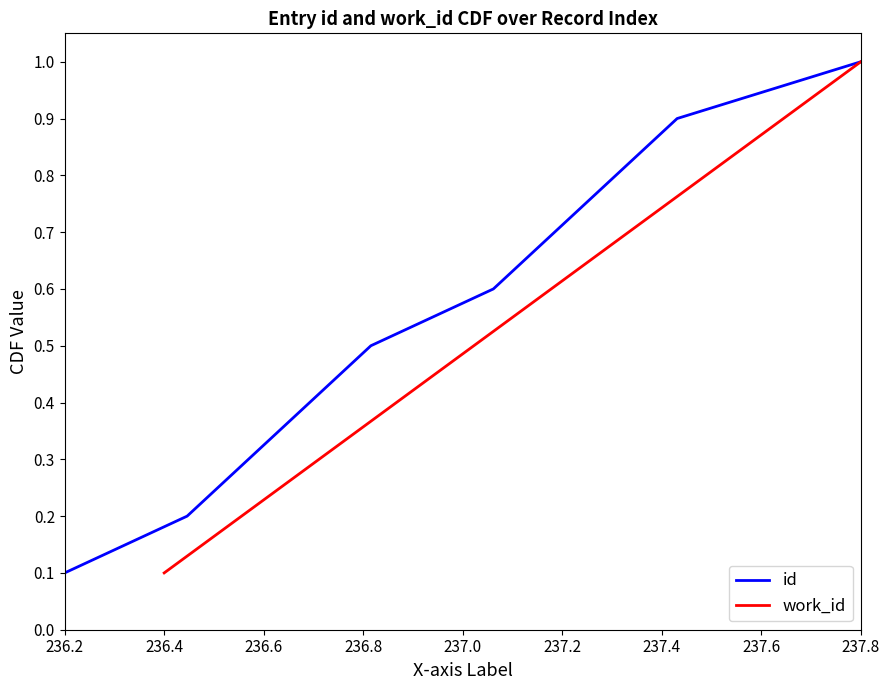

What are all the series names shown in the legend?

id, work_id